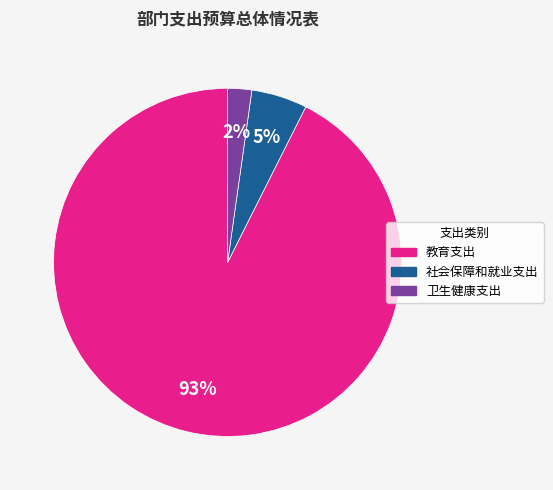

True or false: 教育支出 accounts for 80% of the total.

False